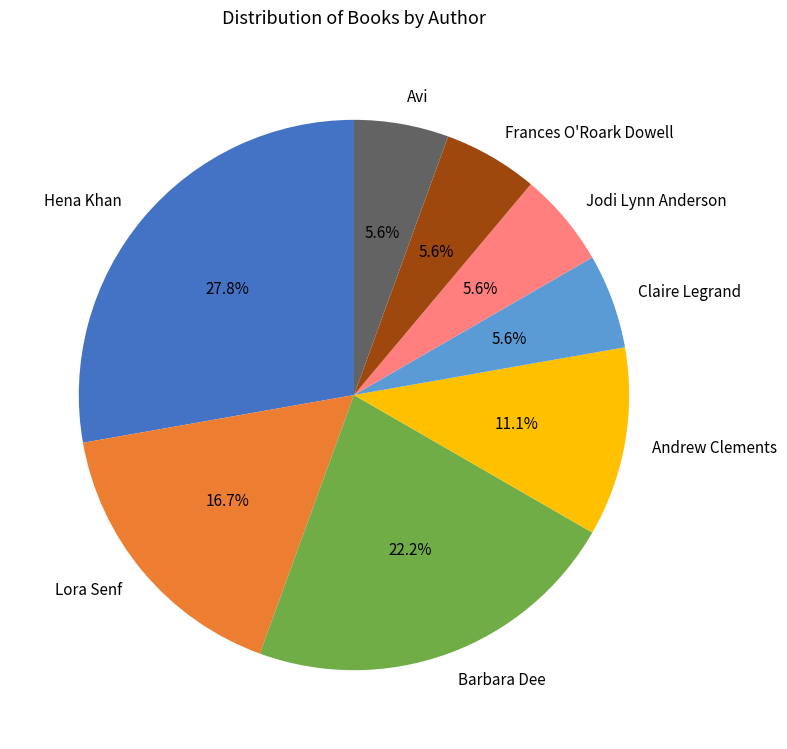

Which category has the biggest portion of the pie?

Hena Khan